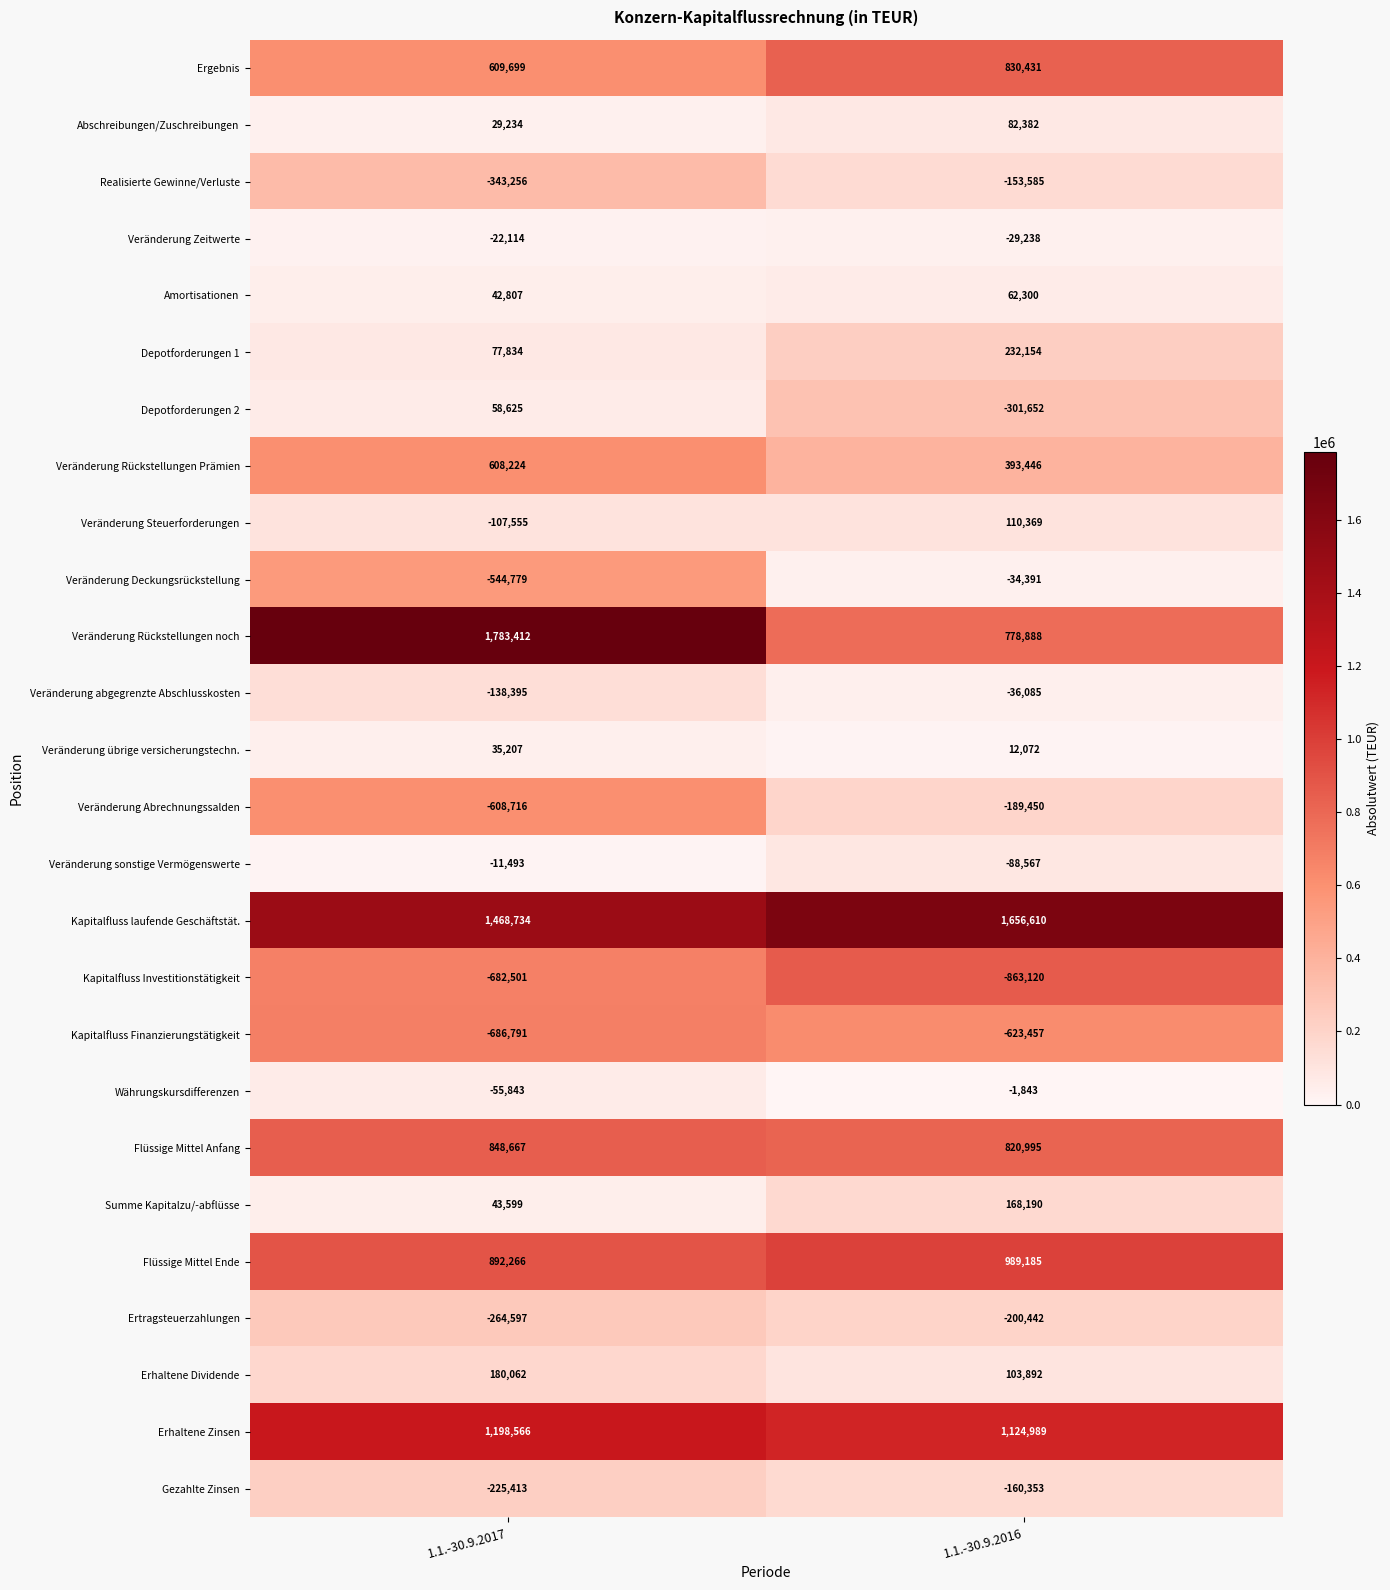

Where is Währungskursdifferenzen nearest to the value -28843?

1.1.-30.9.2017